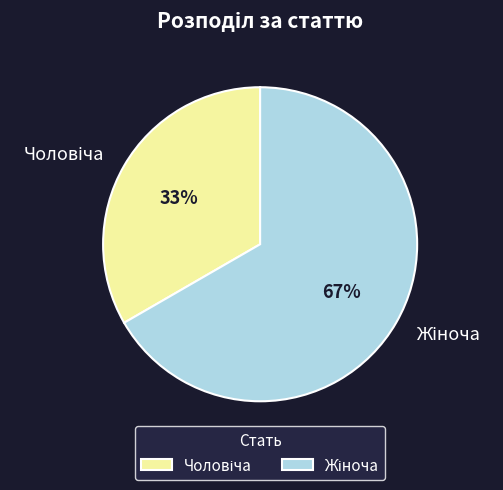

How many segments does this pie chart have?

2